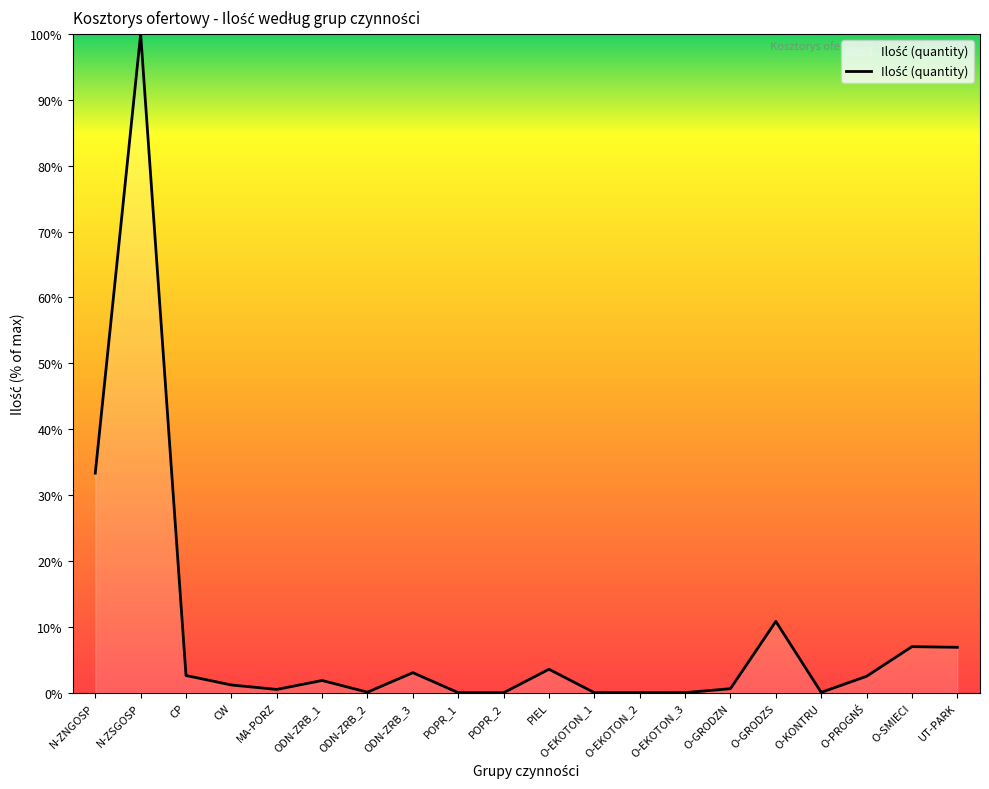

Does the chart have visible grid lines?

No